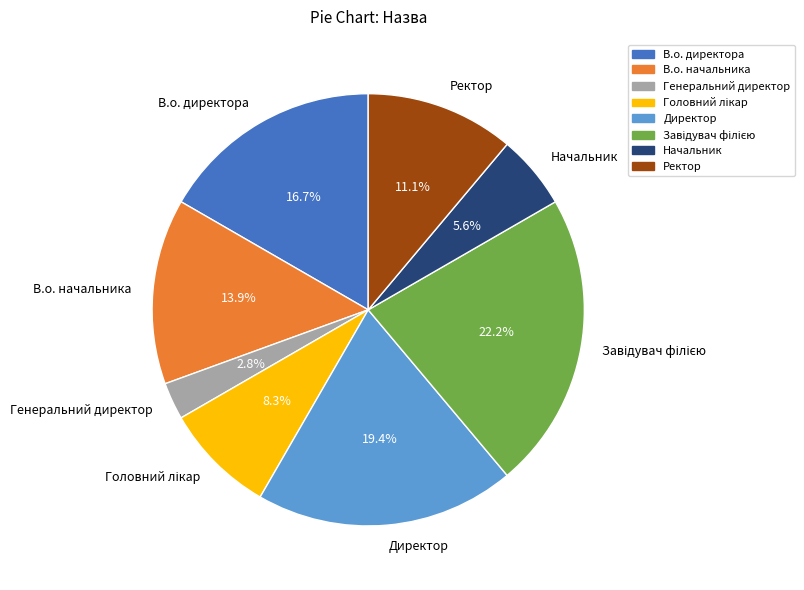

Is there a majority slice in this chart?

No